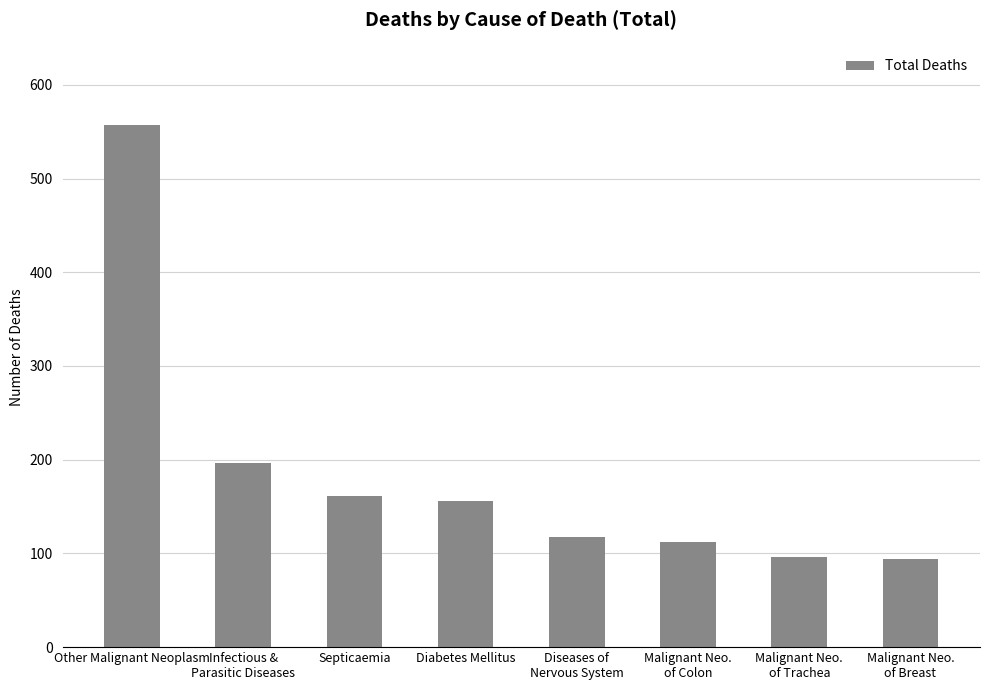

Is it true that the value at Diseases of
Nervous System is 201?

False